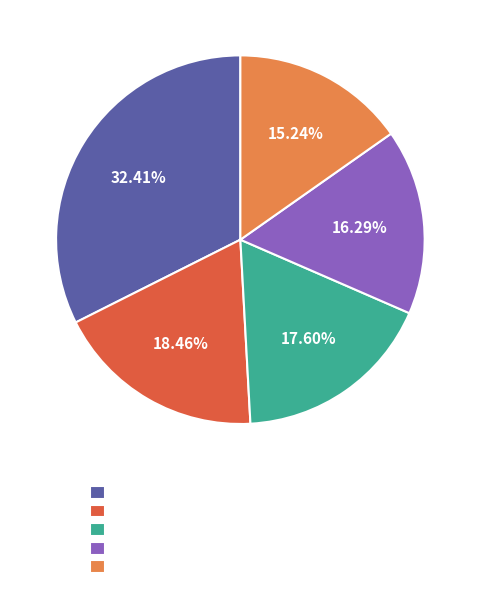

Is there any slice that represents more than half of the pie?

No